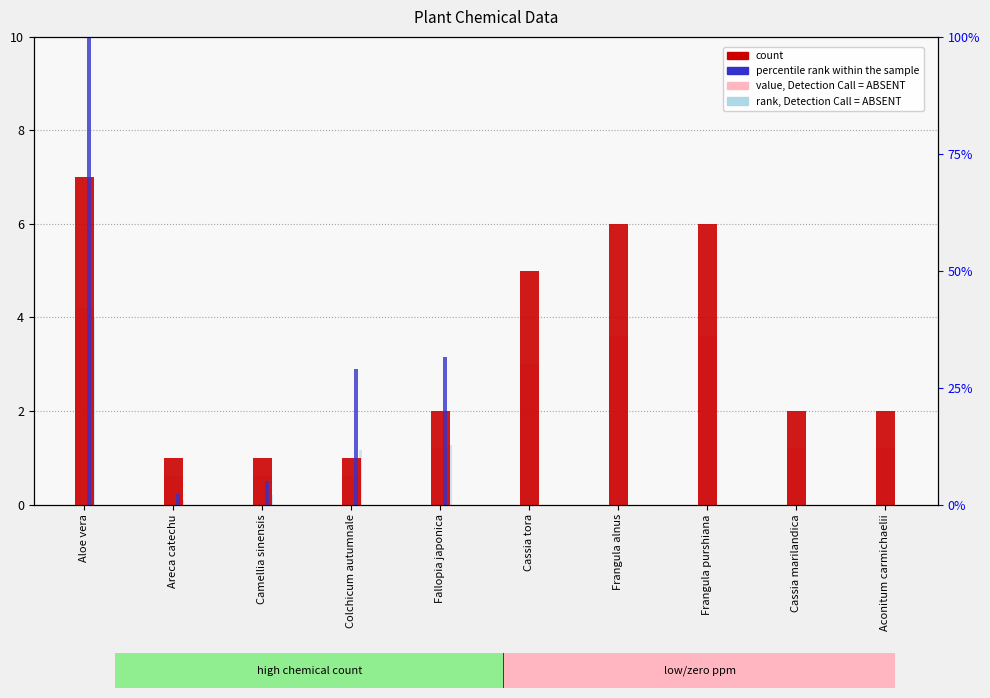

What is the label of the 4th bar from the right?

Frangula alnus